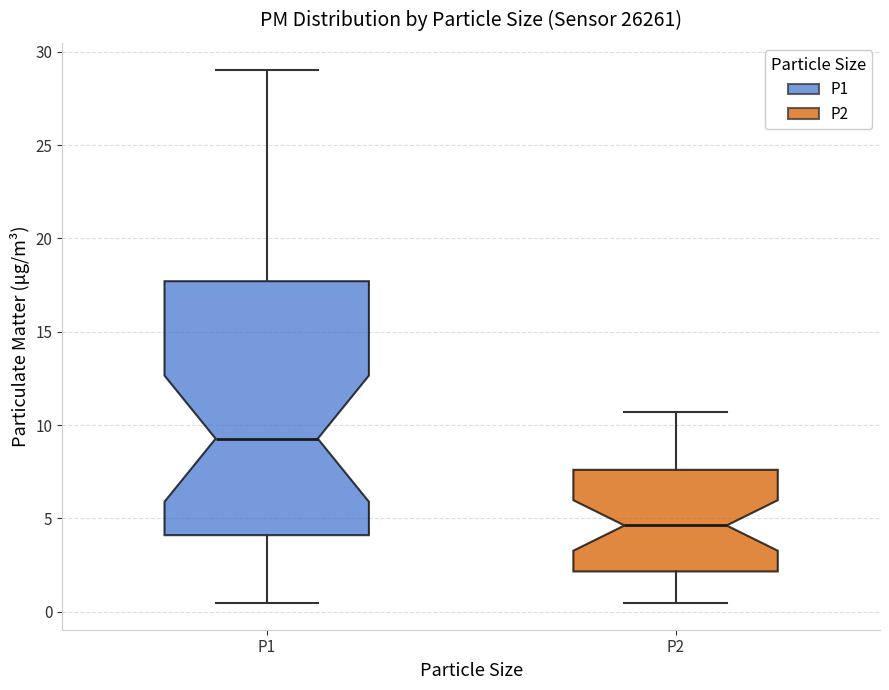

Reading left to right, transcribe this box plot: for each box, give where its median line is, the range the box spans, and where its two whiskers end, as read against the y-axis. The values are not printed on the chart, so give them approximately, as read against the axis.

P1: median 9.5, box 4.0 to 17.5, whiskers 0.5 to 29.0
P2: median 4.5, box 2.0 to 7.5, whiskers 0.5 to 10.5